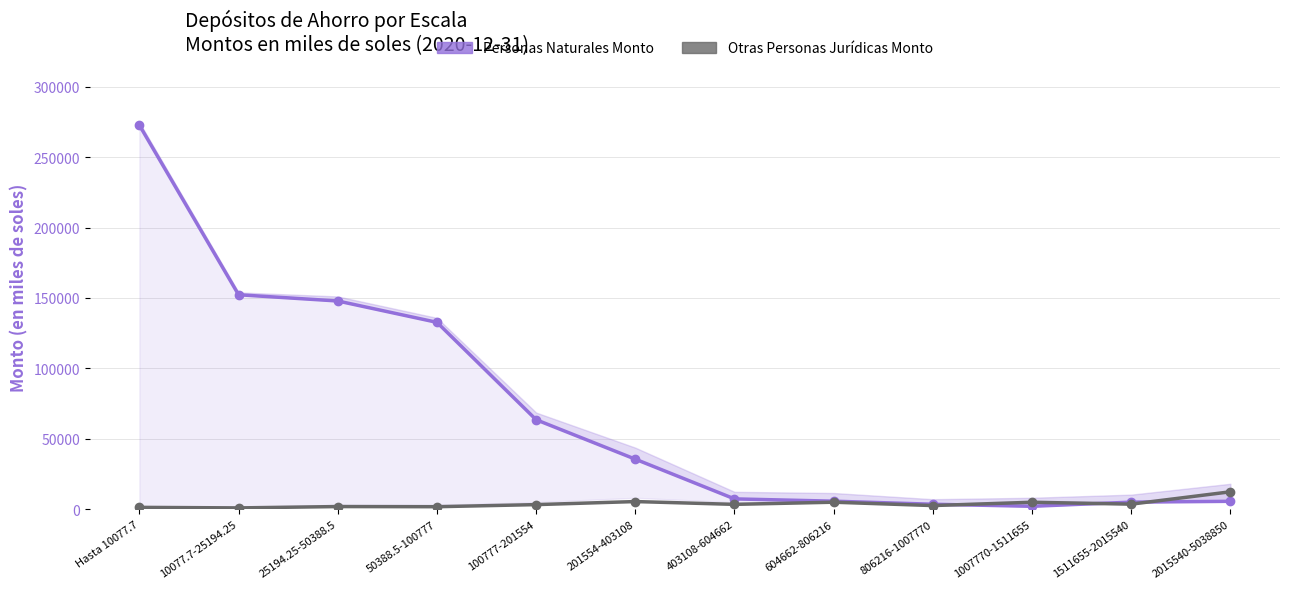

What is the difference between the highest and lowest values at 403108-604662?

3883.8